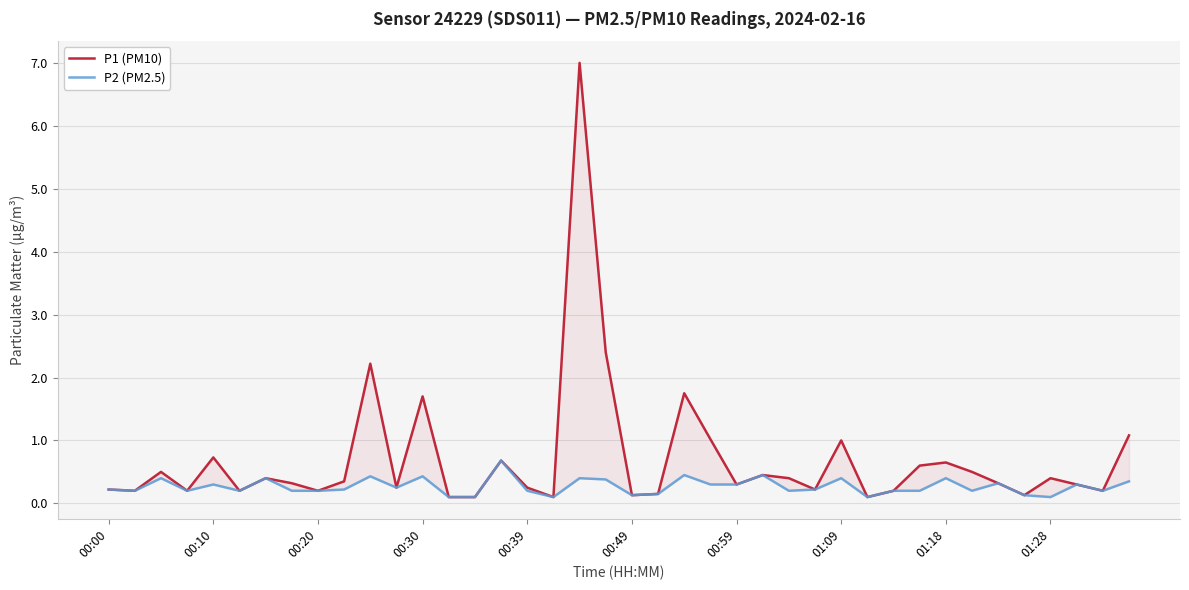

Reading left to right, transcribe all the data shown in this chart.

P1 (PM10): 0.2	0.2	0.5	0.2	0.7	0.2	0.4	0.3	0.2	0.3	2.2	0.2	1.7	0.1	0.1	0.7	0.2	0.1	7.0	2.4	0.1	0.1	1.8	1.0	0.3	0.5	0.4	0.2	1.0	0.1	0.2	0.6	0.7	0.5	0.3	0.1	0.4	0.3	0.2	1.1
P2 (PM2.5): 0.2	0.2	0.4	0.2	0.3	0.2	0.4	0.2	0.2	0.2	0.4	0.2	0.4	0.1	0.1	0.7	0.2	0.1	0.4	0.4	0.1	0.1	0.5	0.3	0.3	0.5	0.2	0.2	0.4	0.1	0.2	0.2	0.4	0.2	0.3	0.1	0.1	0.3	0.2	0.3